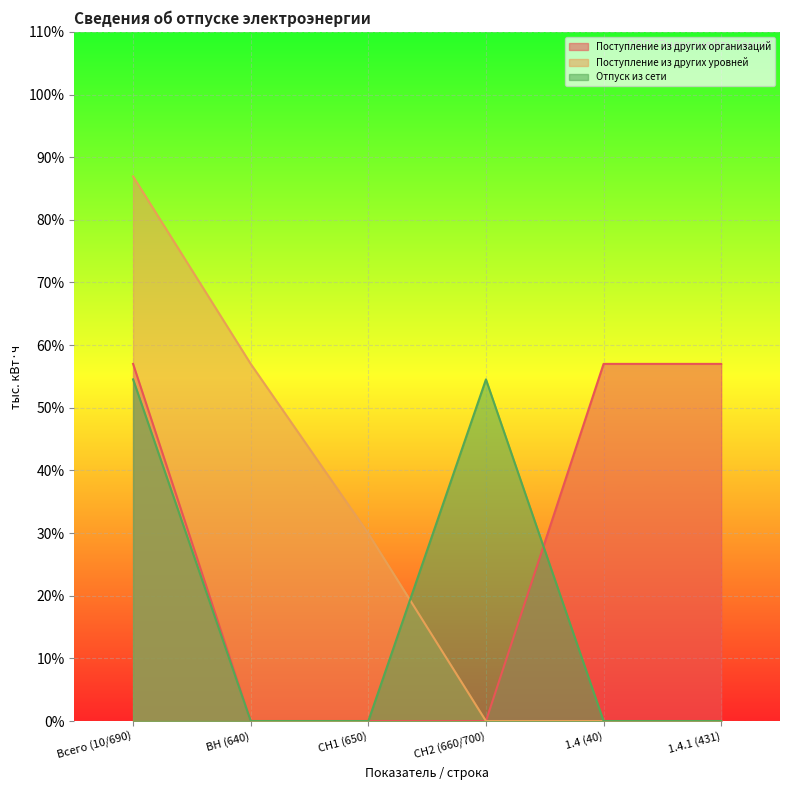

How many lines are shown in the chart?

3